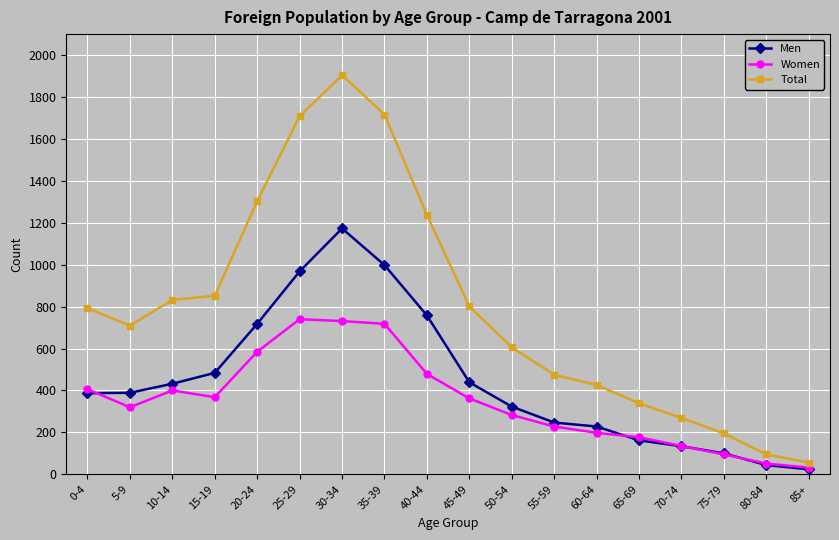

At which category does the chart reach its peak across all series?

30-34